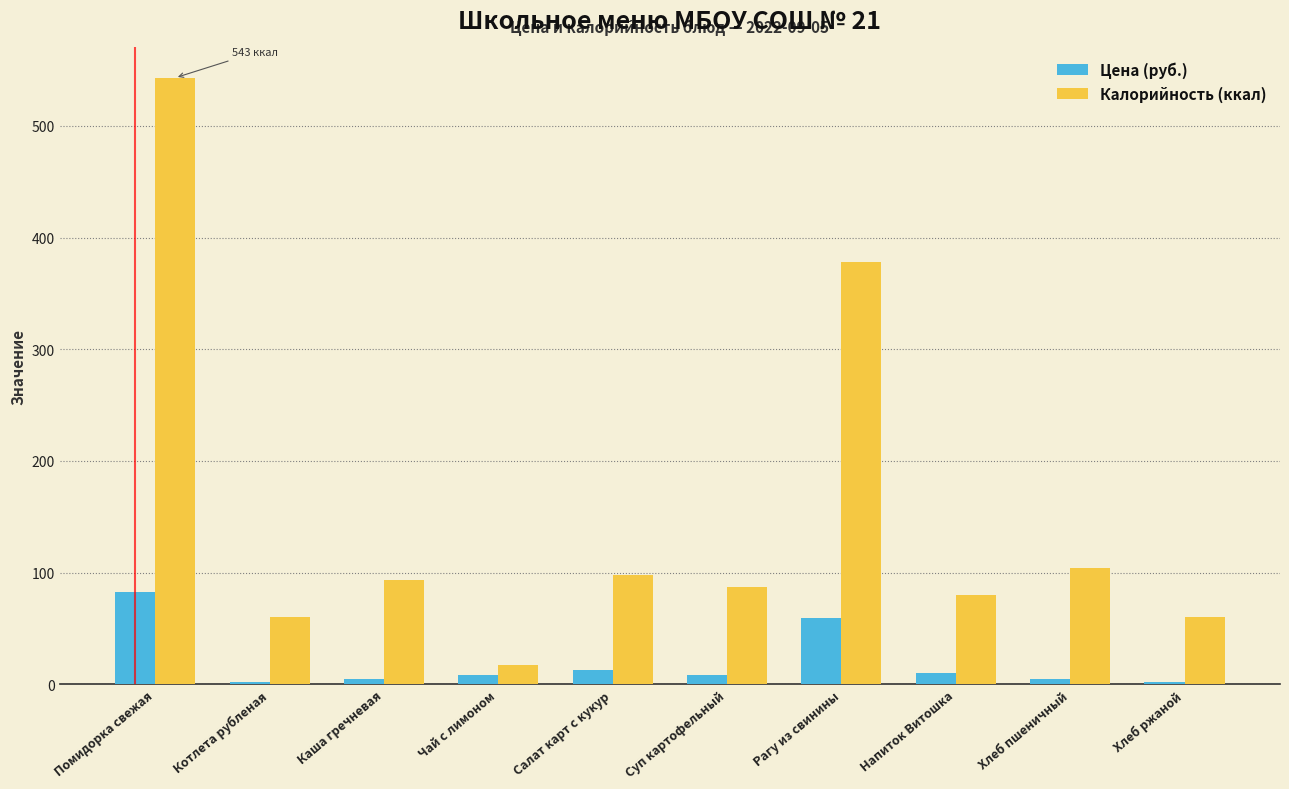

Rank the series by their maximum value, from lowest to highest.

Цена (руб.), Калорийность (ккал)